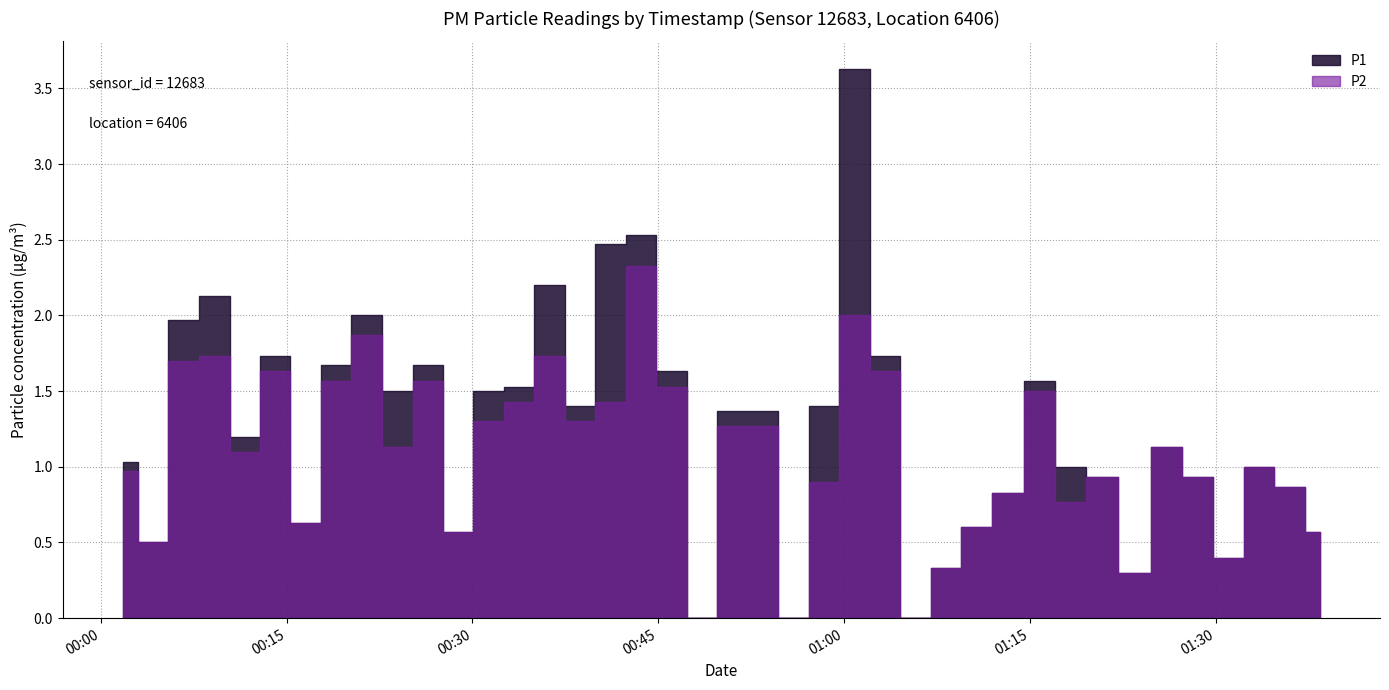

What is the total value across all series at 2023-05-17T00:46:04?

3.2